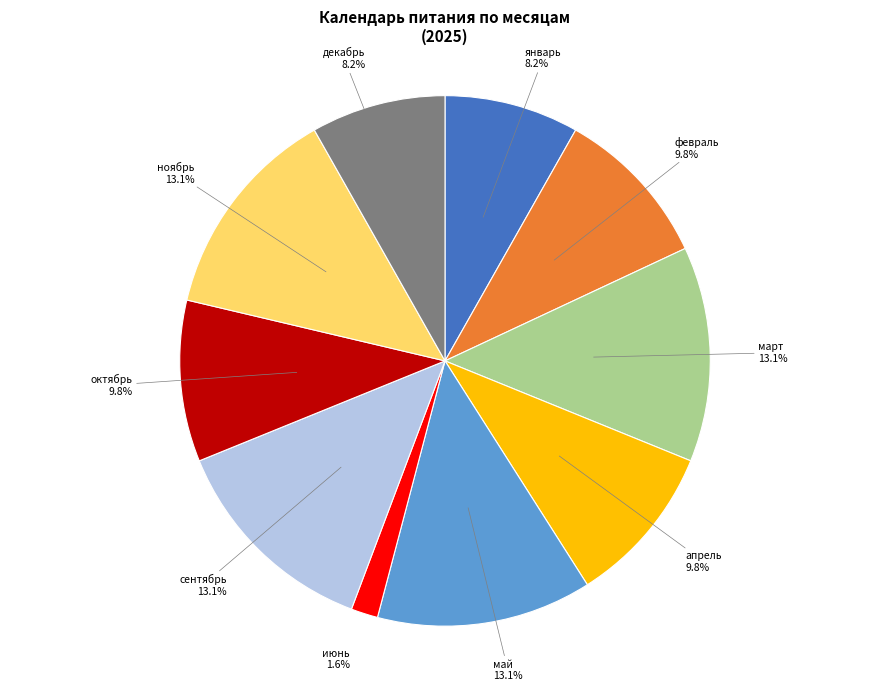

Approximately how many times larger is the value at май compared to октябрь?

1.3